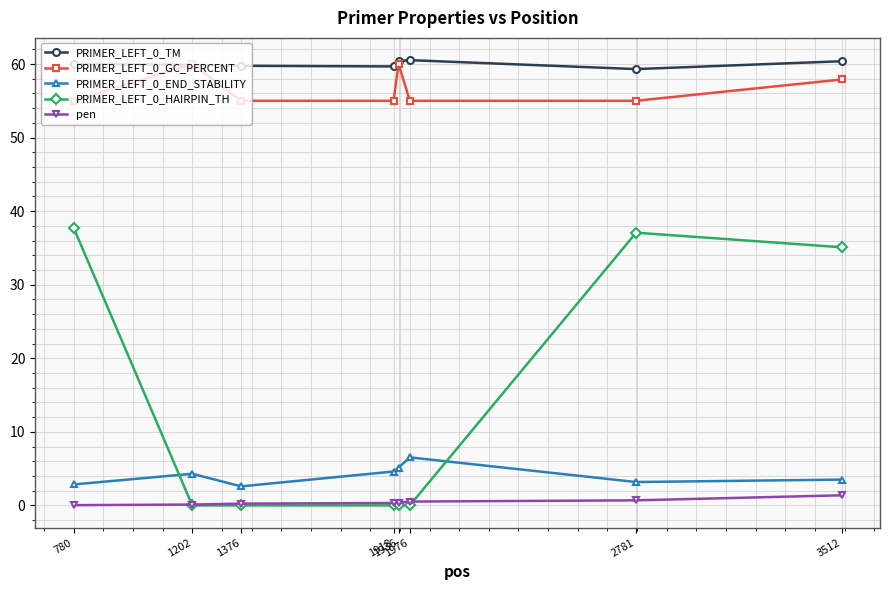

What is the greatest value displayed?

60.5